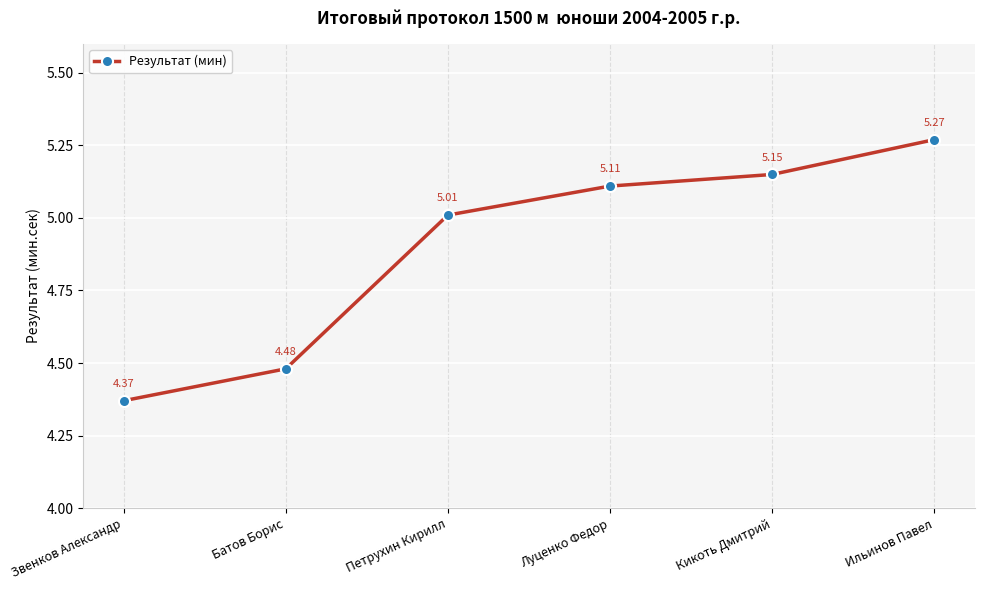

What is the difference between the maximum and minimum values?

0.9